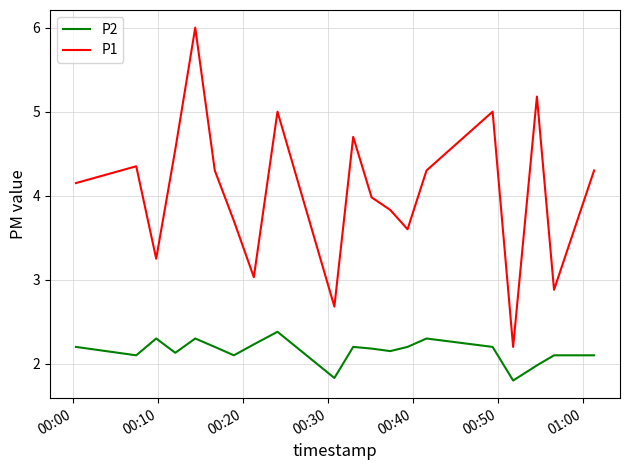

True or false: P2 and P1 intersect in this chart.

False